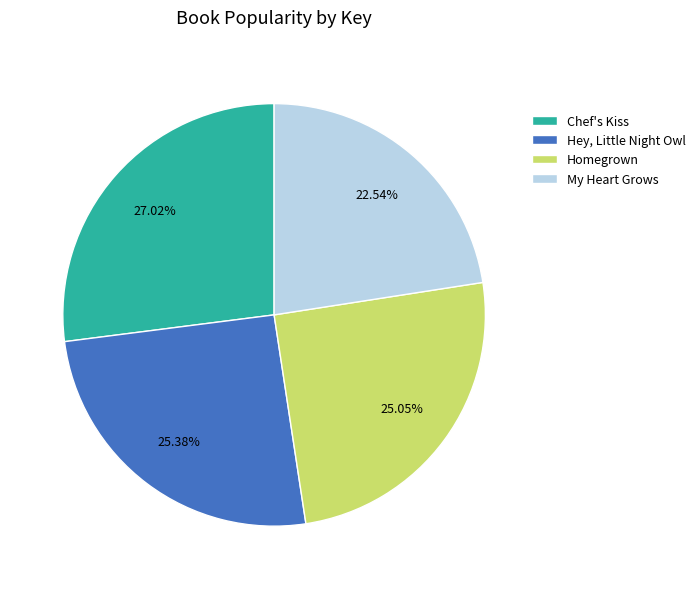

Which slice is the smallest?

My Heart Grows